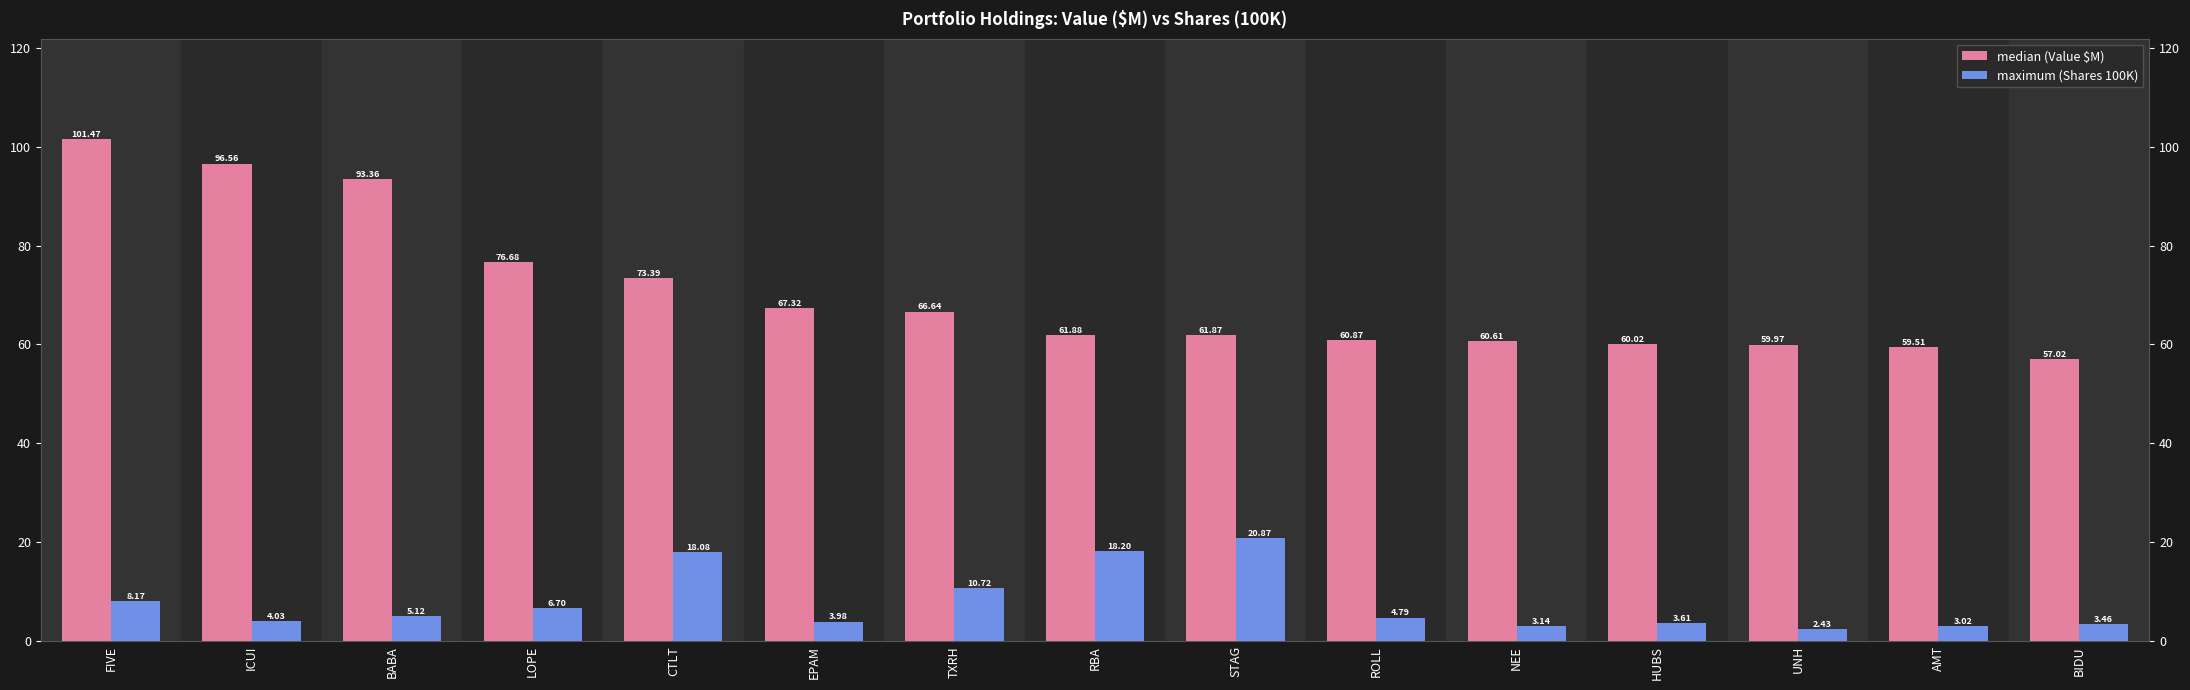

At which label does maximum (Shares 100K) reach its peak?

STAG